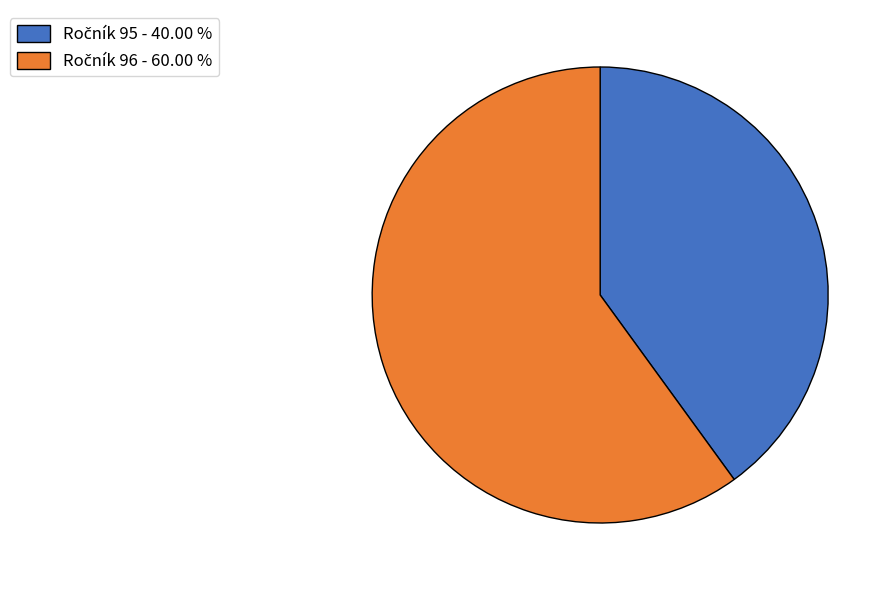

Does any single category account for the majority?

Yes